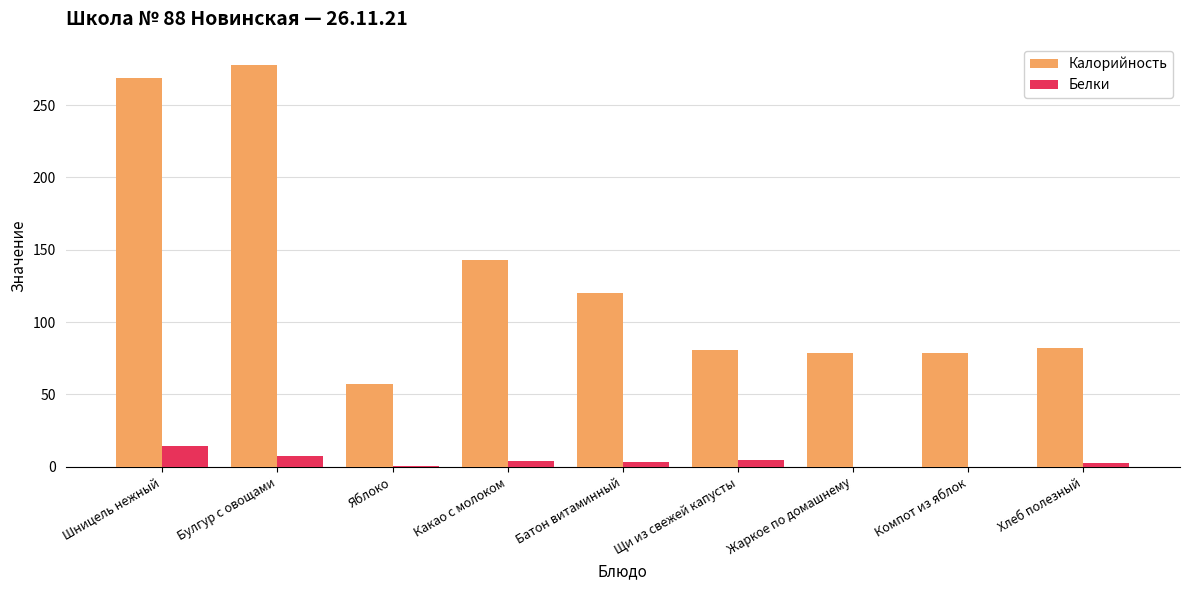

Is it true that Калорийность equals 390.7 at Шницель нежный?

False